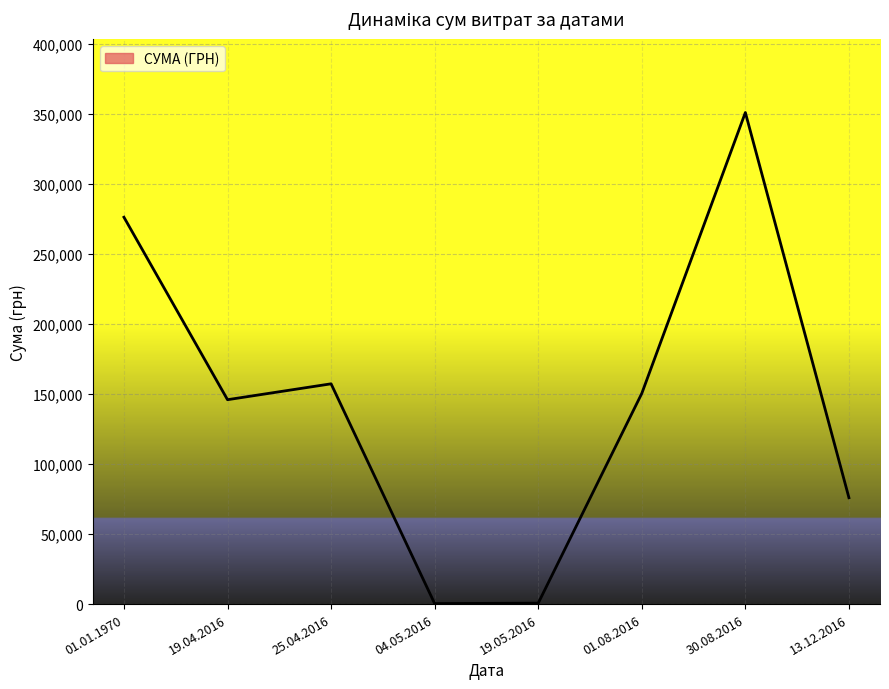

Is this an area chart (filled region under the line)?

No